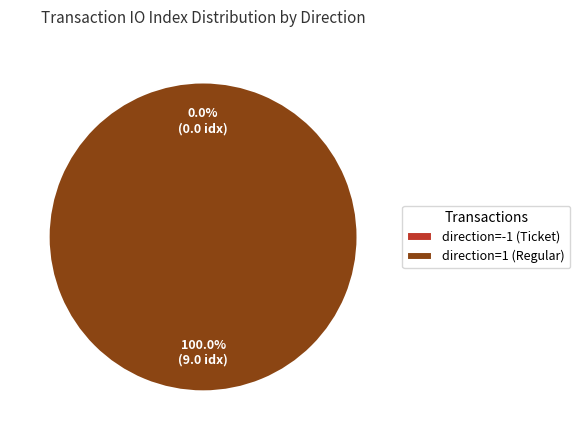

What is the largest slice in the pie chart?

direction=1 (Regular)